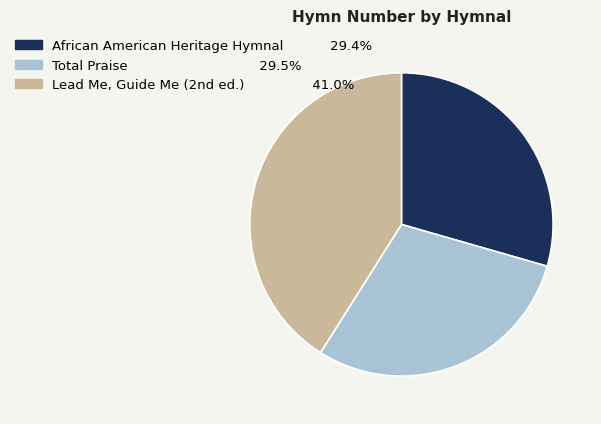

Does any single category account for the majority?

No